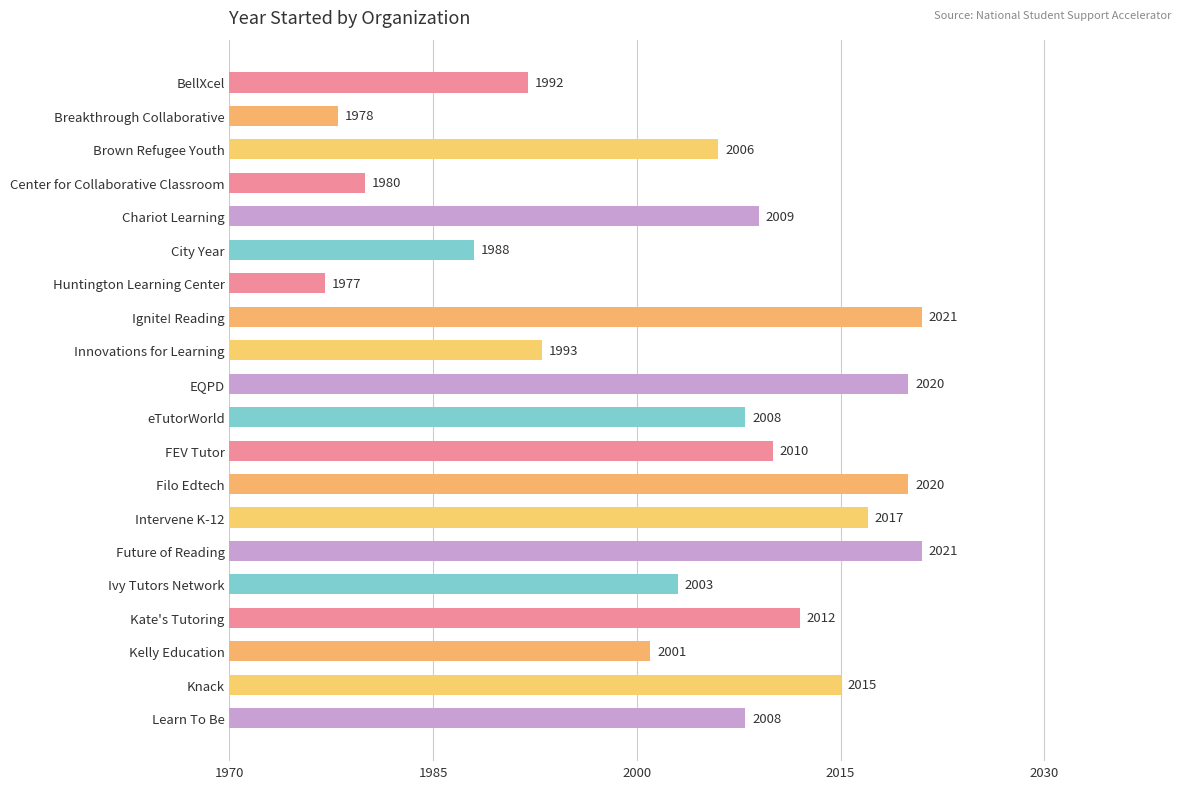

Which category has the lowest value across all series?

Huntington Learning Center